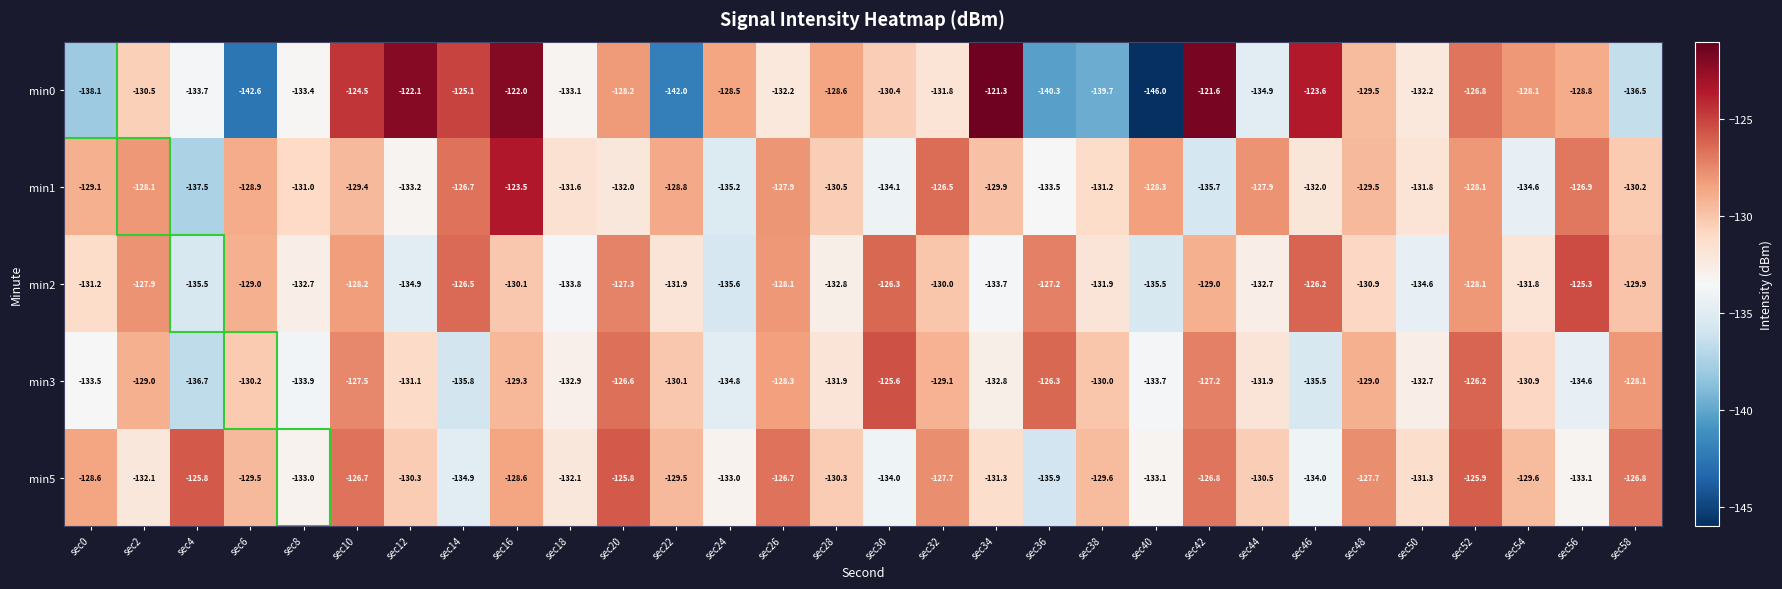

Rank the series by their maximum value, from highest to lowest.

min0, min1, min2, min3, min5